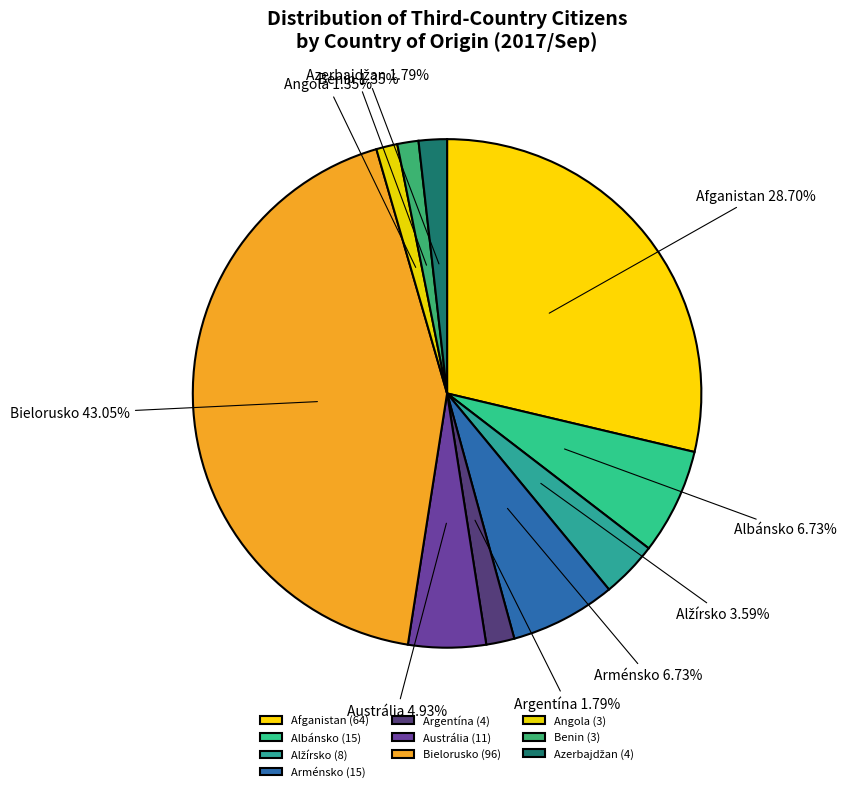

How many segments does this pie chart have?

10